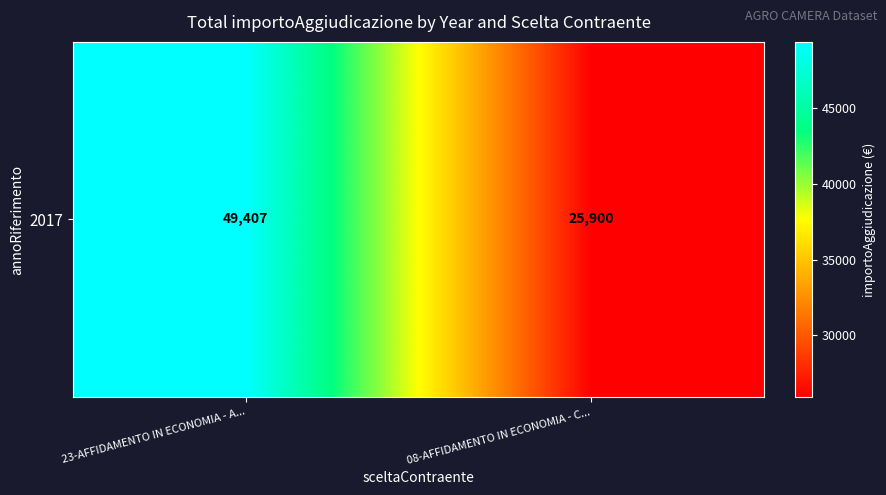

What value does the data have at 08-AFFIDAMENTO IN ECONOMIA - C..., to the nearest 10?

25900